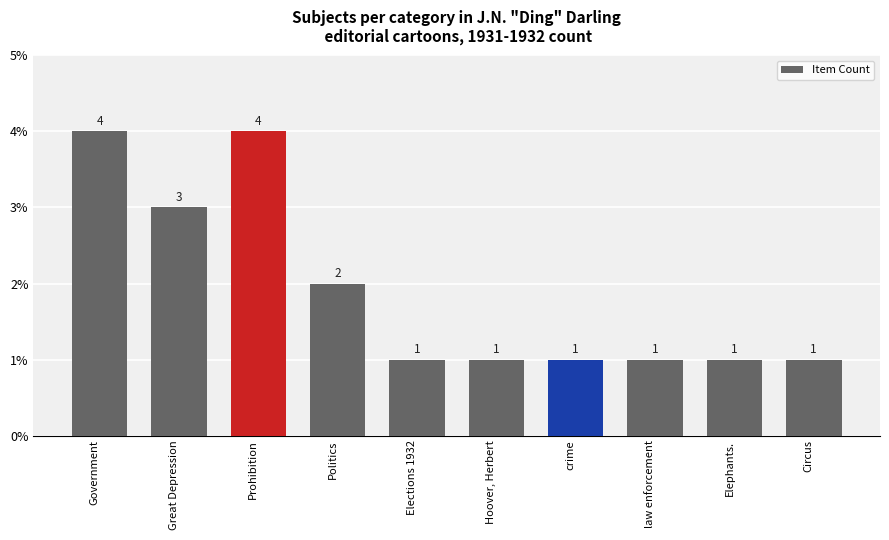

What is the greatest value displayed?

4